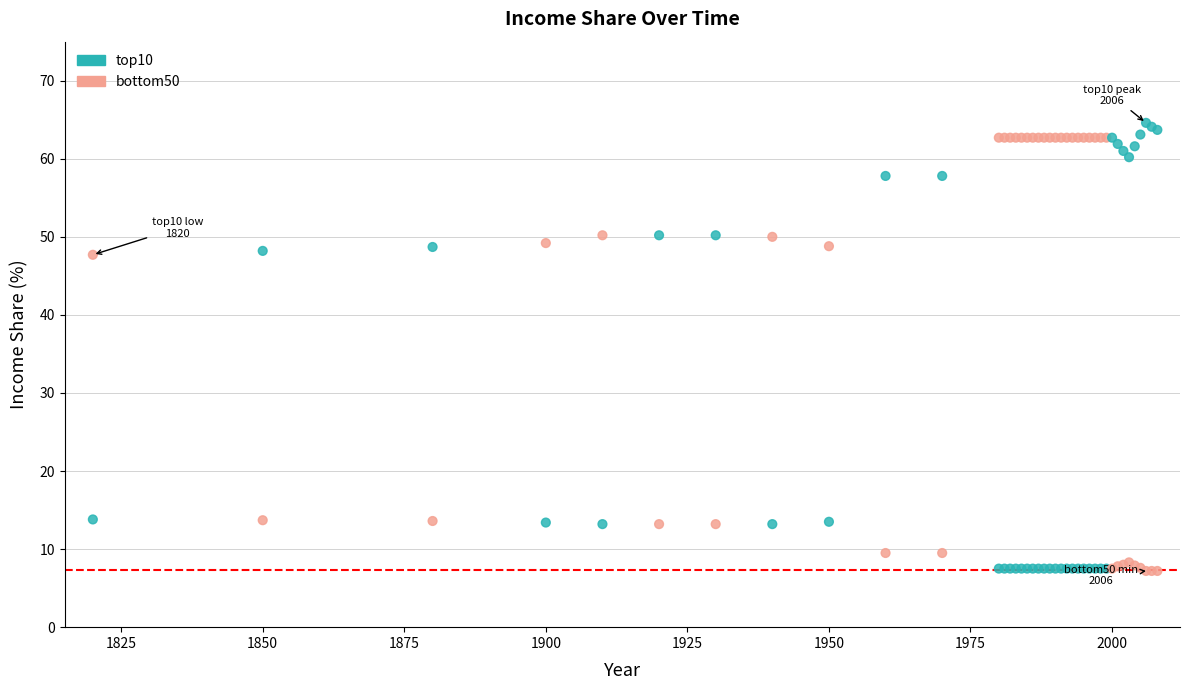

Which series reaches the minimum Y coordinate?

bottom50